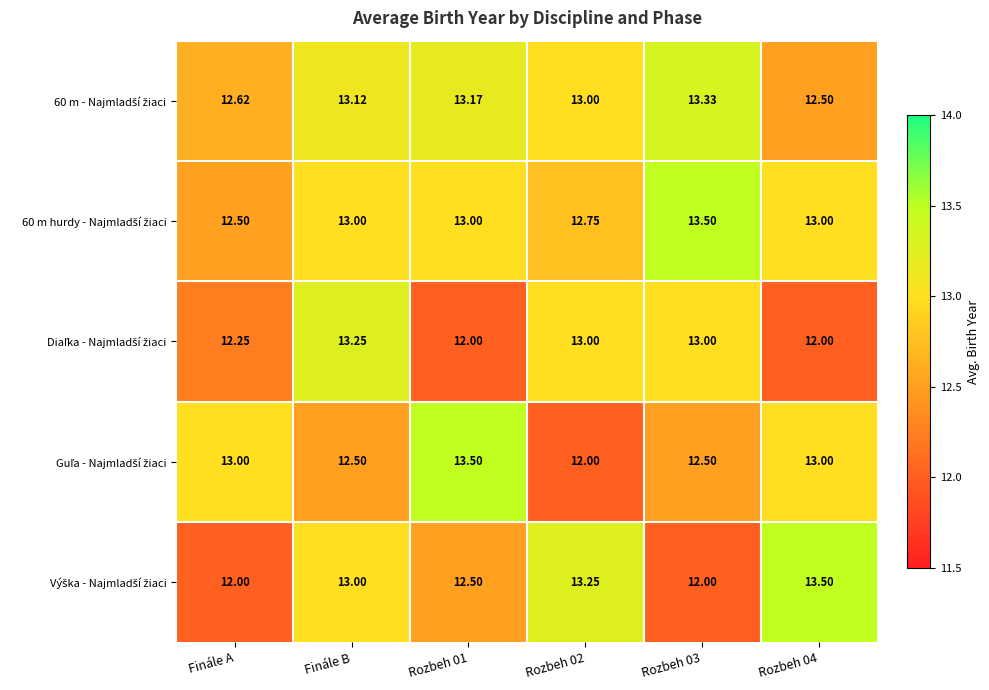

Which series has the widest spread of values?

Guľa - Najmladší žiaci